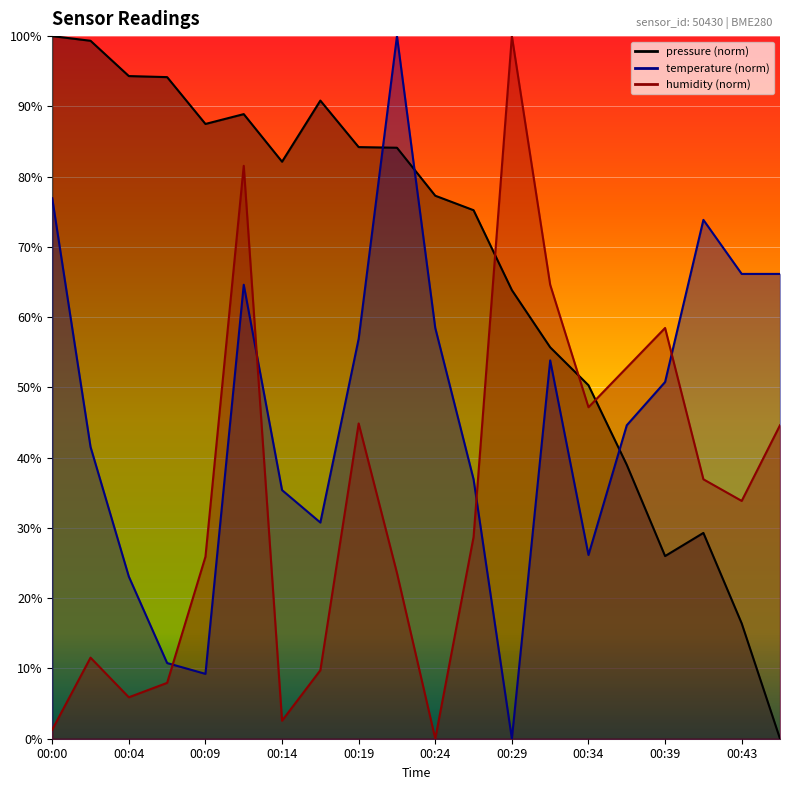

Reading left to right, what are all the values shown in this chart?

pressure: 00:00=100.0	00:02=99.3	00:04=94.3	00:07=94.2	00:09=87.5	00:12=88.9	00:14=82.1	00:17=90.8	00:19=84.2	00:21=84.1	00:24=77.3	00:26=75.2	00:29=63.8	00:31=55.7	00:34=50.3	00:36=39.0	00:39=26.0	00:41=29.3	00:43=16.4	00:46=0.0
temperature: 00:00=76.9	00:02=41.5	00:04=23.1	00:07=10.8	00:09=9.2	00:12=64.6	00:14=35.4	00:17=30.8	00:19=56.9	00:21=100.0	00:24=58.5	00:26=36.9	00:29=0.0	00:31=53.8	00:34=26.2	00:36=44.6	00:39=50.8	00:41=73.8	00:43=66.2	00:46=66.2
humidity: 00:00=1.3	00:02=11.5	00:04=5.9	00:07=7.9	00:09=25.9	00:12=81.5	00:14=2.6	00:17=9.7	00:19=44.9	00:21=23.6	00:24=0.0	00:26=28.7	00:29=100.0	00:31=64.6	00:34=47.2	00:36=52.8	00:39=58.5	00:41=36.9	00:43=33.8	00:46=44.6